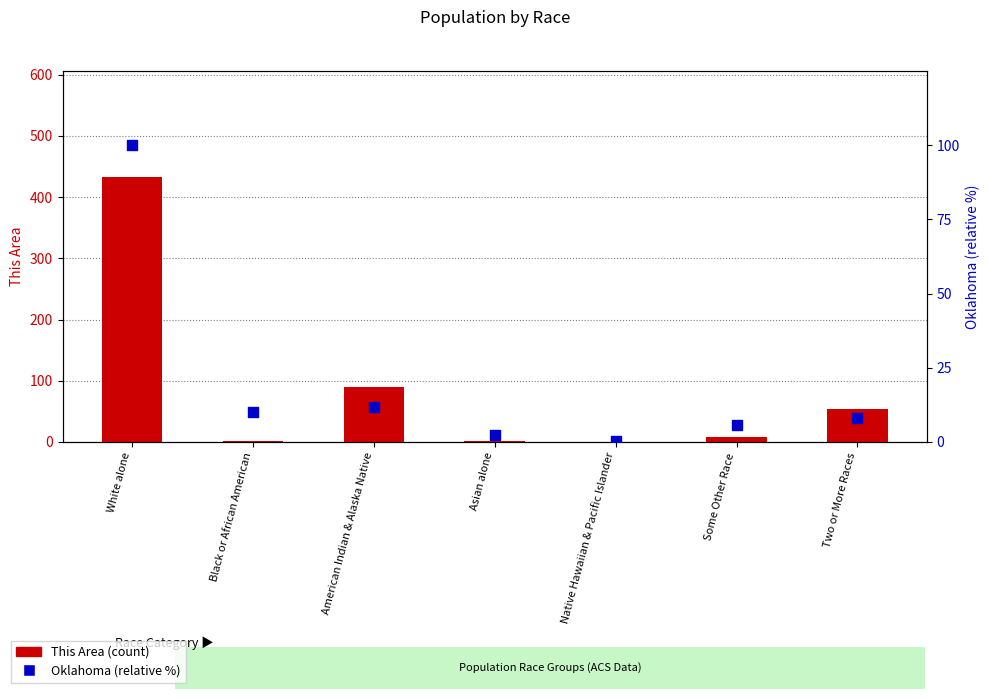

At how many categories does at least one series exceed 159?

1